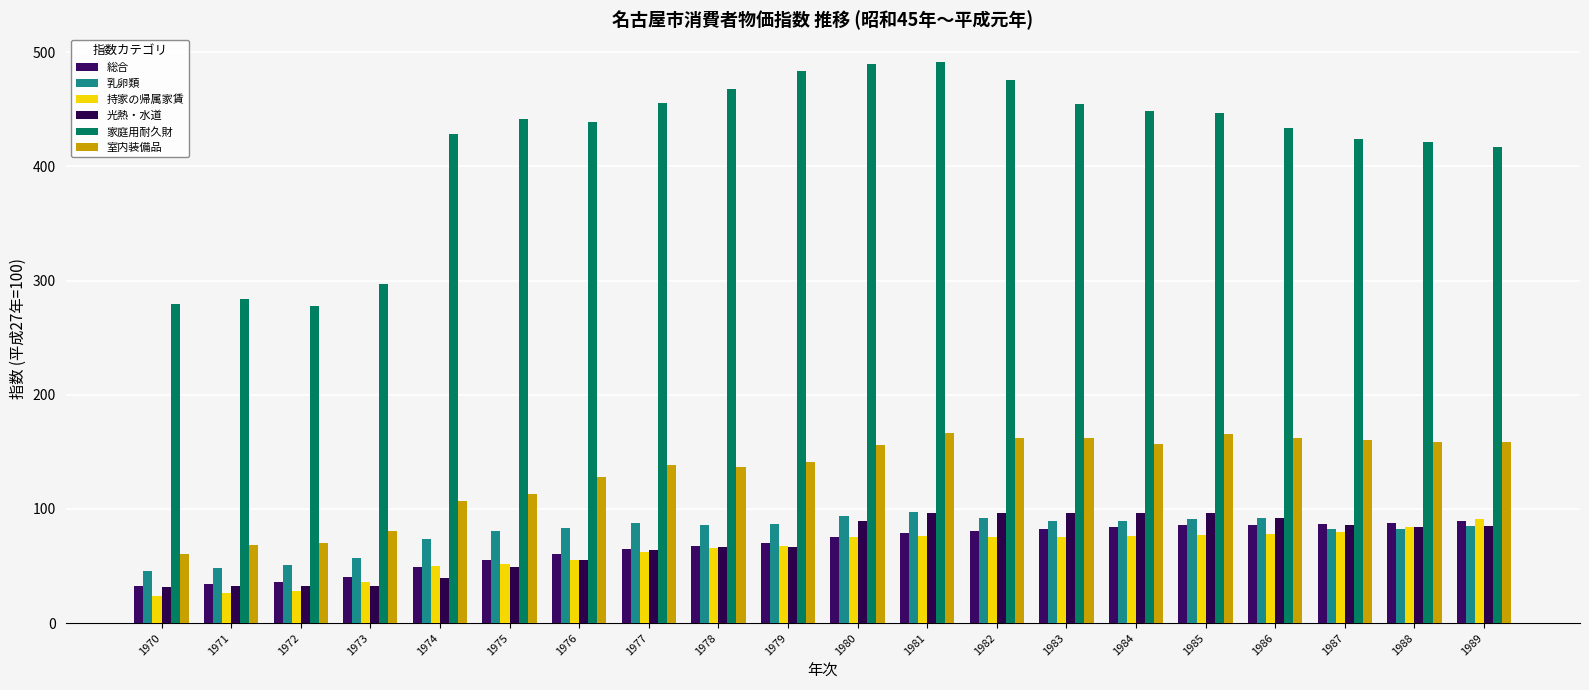

Is the value of 室内装備品 at 1982 greater than the value of 家庭用耐久財 at 1978?

No